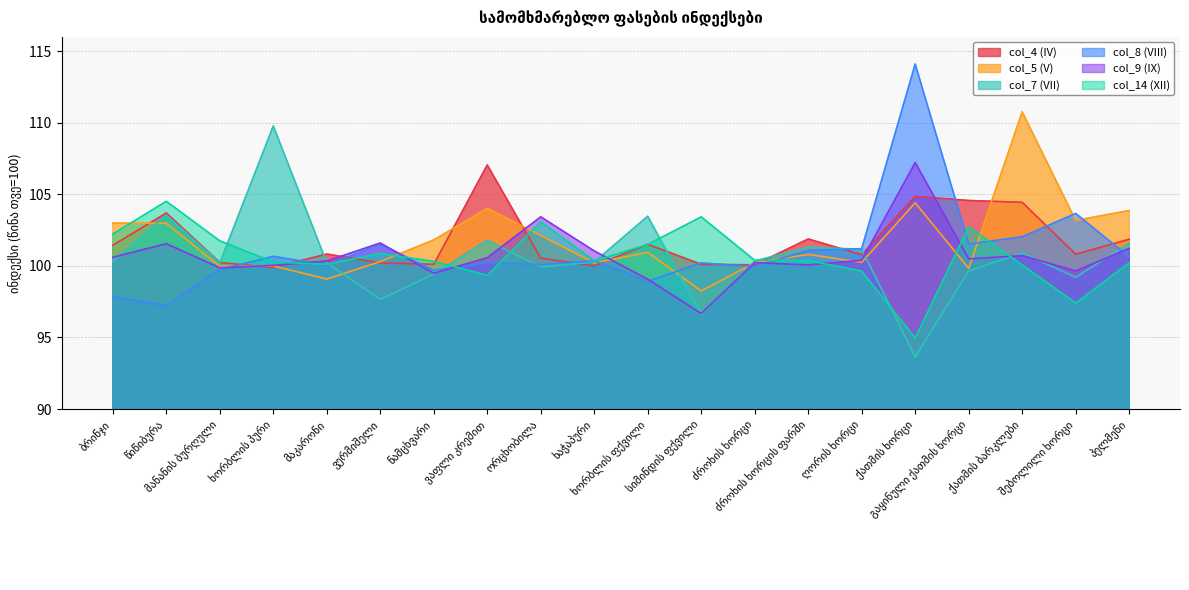

How many lines are shown in the chart?

6